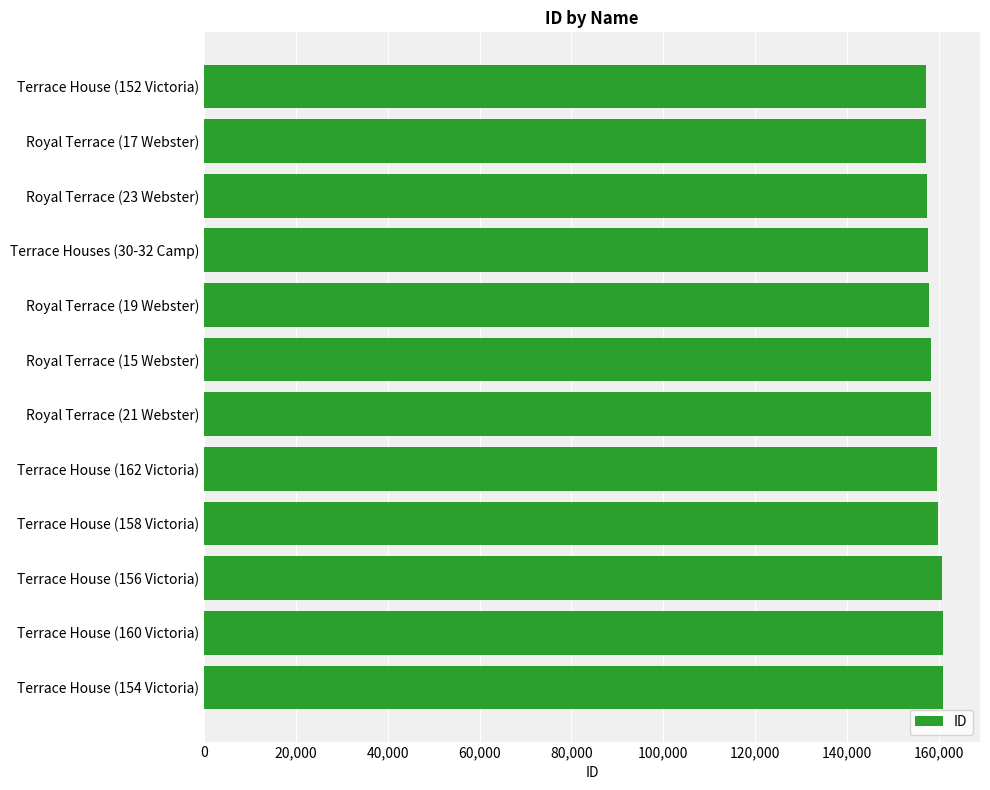

What is the average value?

158874